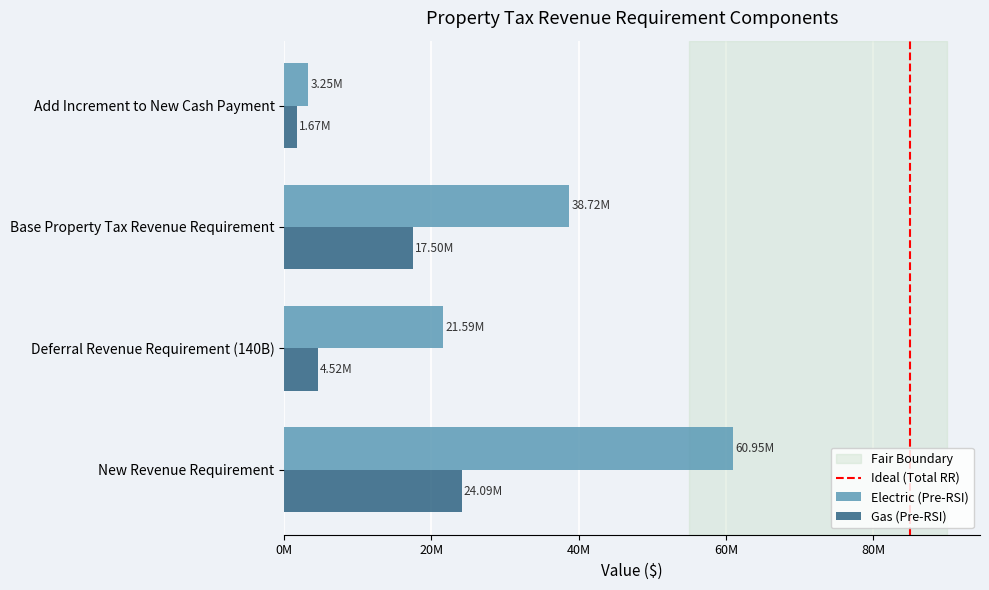

What is the value of the Gas (Pre-RSI) bar at the 3rd from the left?

17497894.3